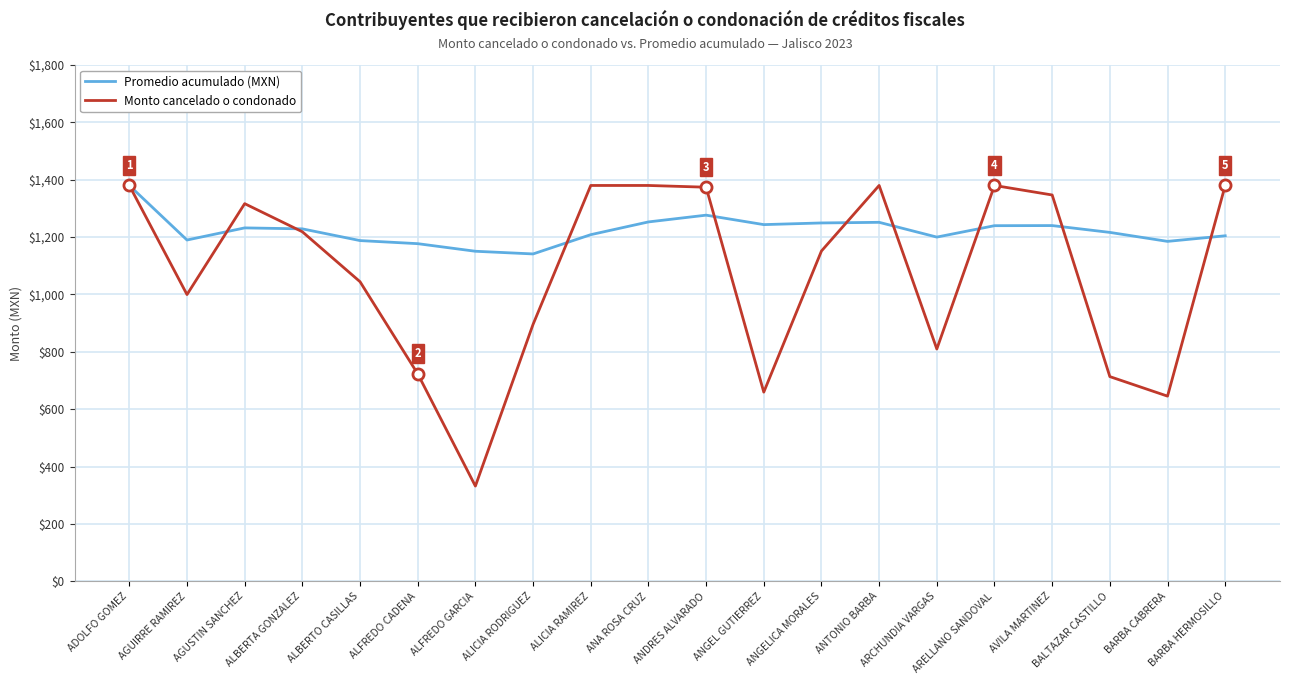

Read the Promedio acumulado (MXN) value at ANGELICA MORALES.

1249.3